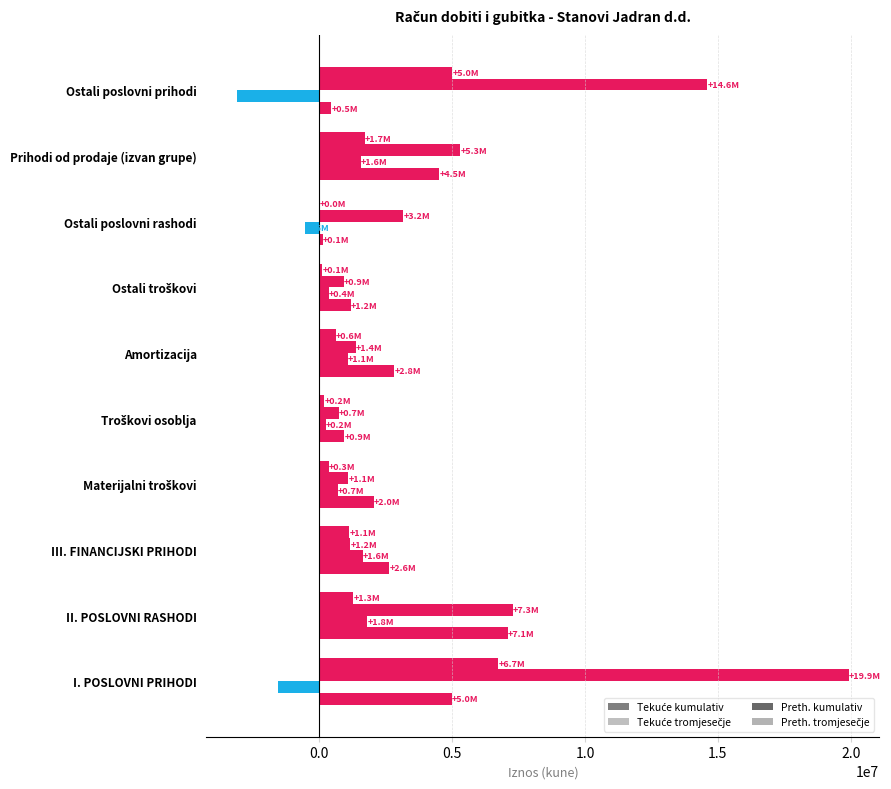

How many series are shown in this chart?

4